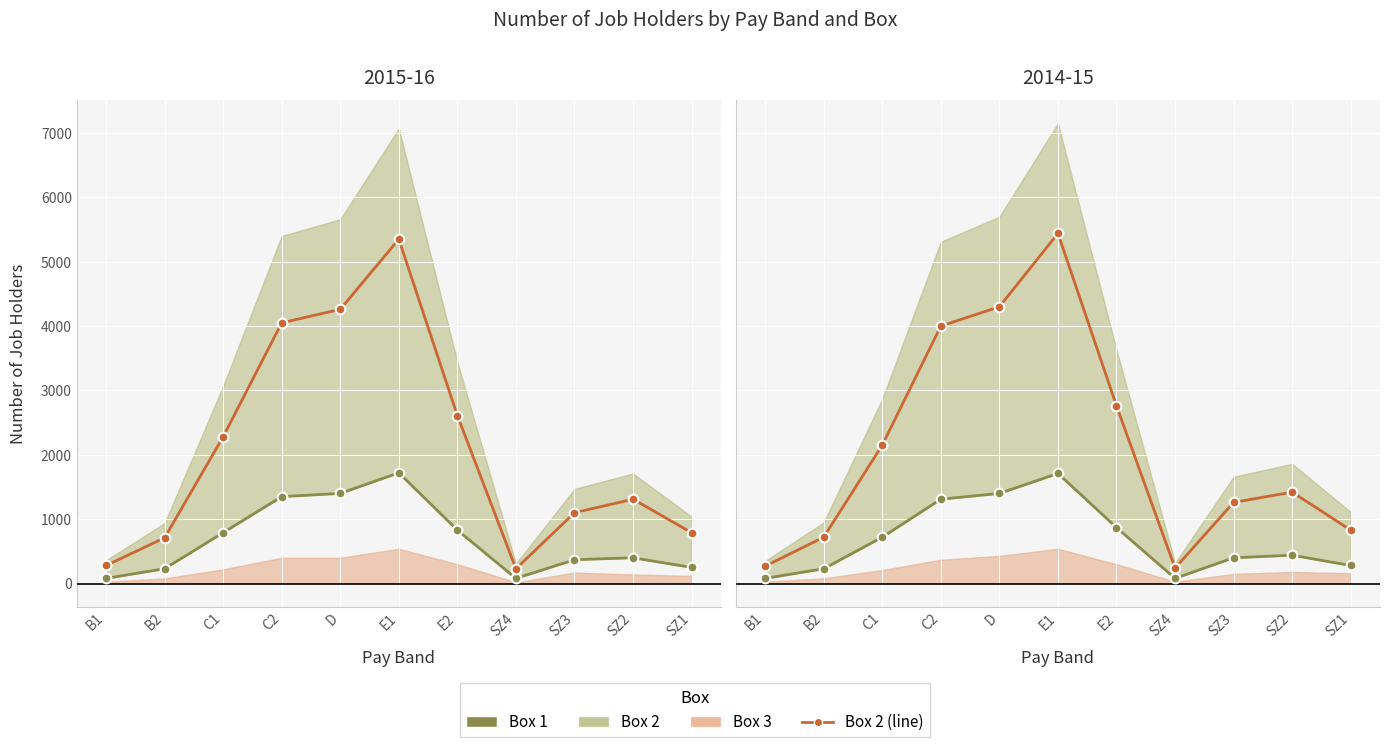

True or false: Box 2 line (2014-15) has a value of 8964 at E1.

False